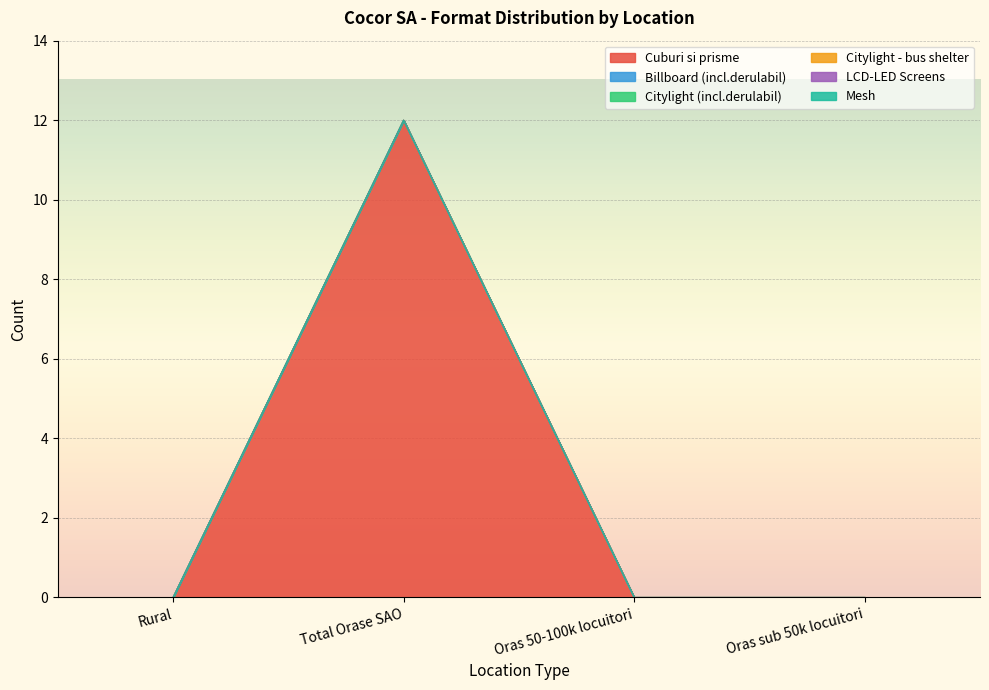

Reading right to left, extract all data points from this chart.

Cuburi si prisme: Oras sub 50k locuitori=0	Oras 50-100k locuitori=0	Total Orase SAO=12	Rural=0
Billboard (incl.derulabil): Oras sub 50k locuitori=0	Oras 50-100k locuitori=0	Total Orase SAO=0	Rural=0
Citylight (incl.derulabil): Oras sub 50k locuitori=0	Oras 50-100k locuitori=0	Total Orase SAO=0	Rural=0
Citylight - bus shelter: Oras sub 50k locuitori=0	Oras 50-100k locuitori=0	Total Orase SAO=0	Rural=0
LCD-LED Screens: Oras sub 50k locuitori=0	Oras 50-100k locuitori=0	Total Orase SAO=0	Rural=0
Mesh: Oras sub 50k locuitori=0	Oras 50-100k locuitori=0	Total Orase SAO=0	Rural=0